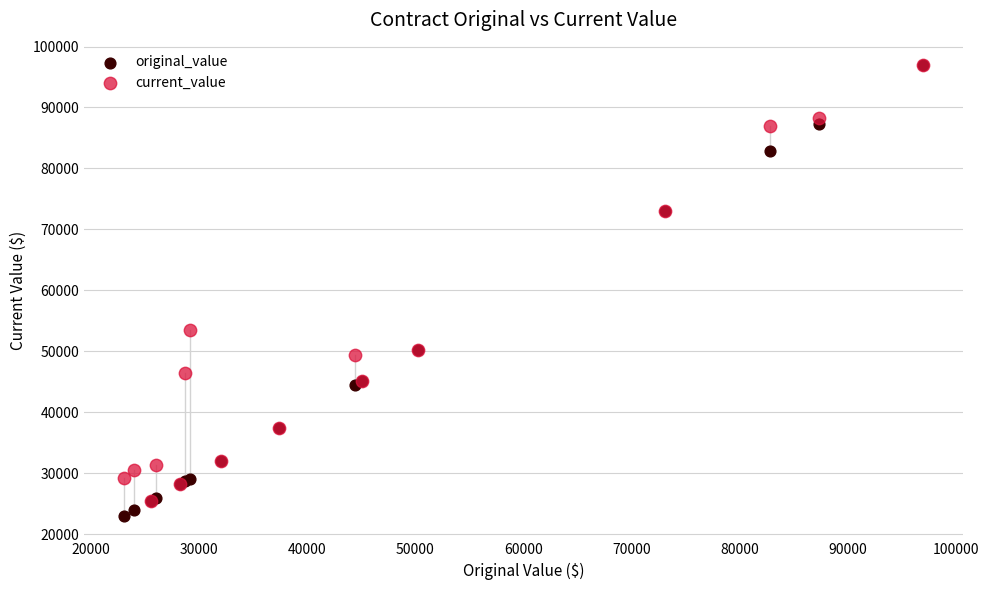

In the current_value series, what Y value is closest to 61217?

53566.0